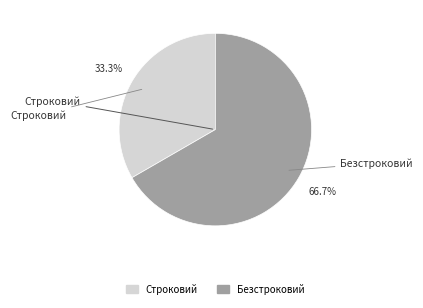

How many slices are in this pie chart?

2